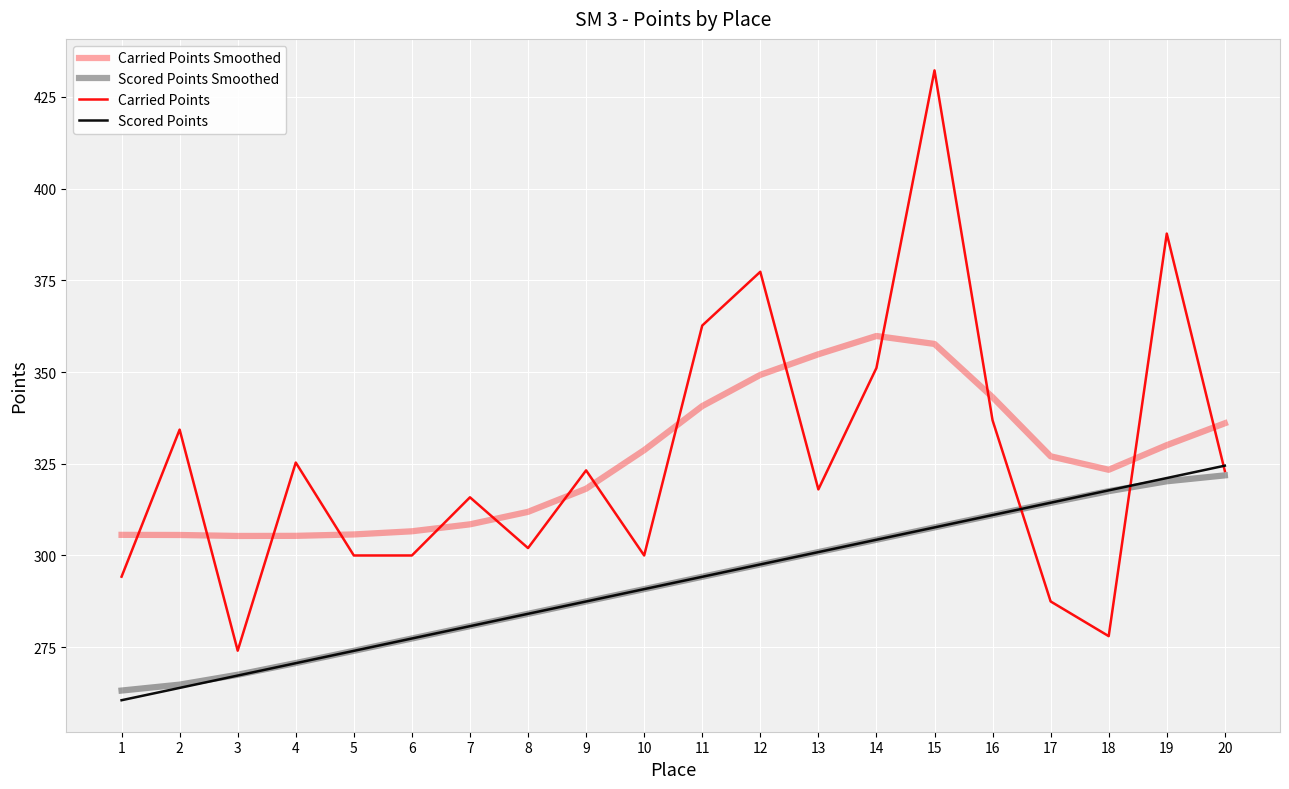

The value of Carried Points at 4 is 97.9. True or false?

False